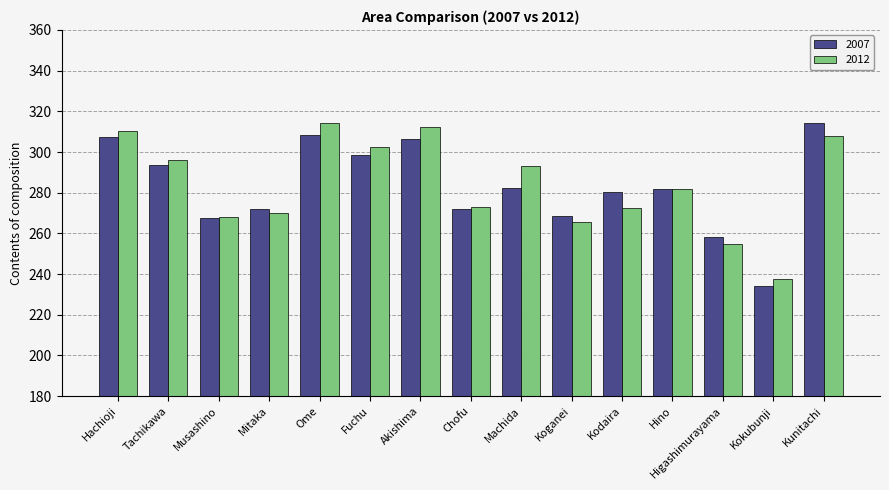

Between Chofu and Hino, which series saw the biggest shift?

2007